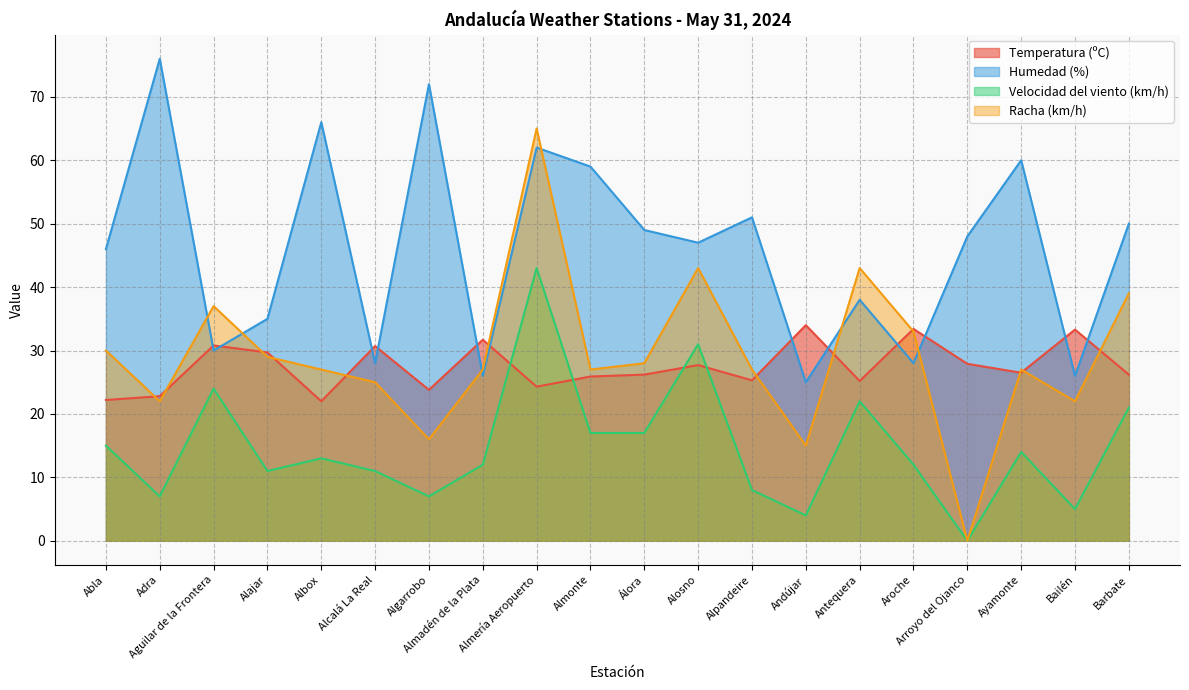

True or false: Humedad (%) has a value of 69.6 at Álora.

False